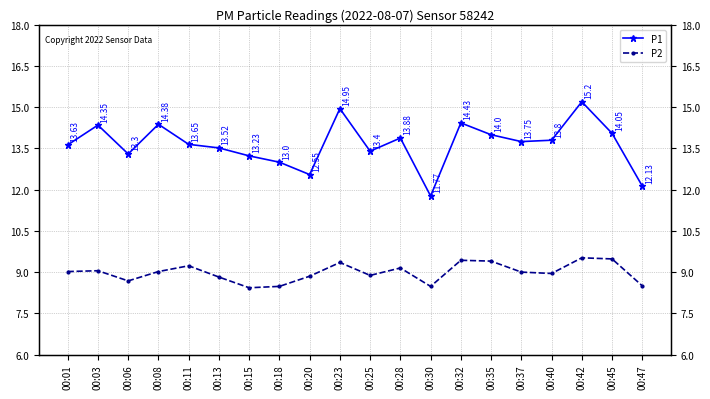

What is the greatest value displayed?

15.2